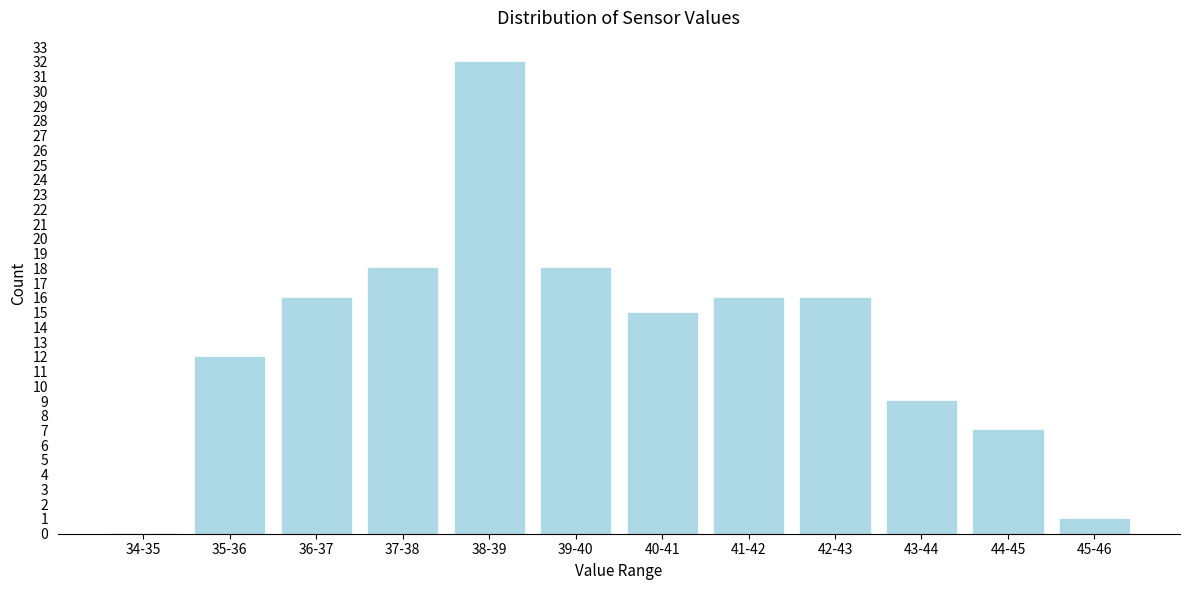

Reading left to right, transcribe all the data shown in this chart.

34-35=0	35-36=12	36-37=16	37-38=18	38-39=32	39-40=18	40-41=15	41-42=16	42-43=16	43-44=9	44-45=7	45-46=1